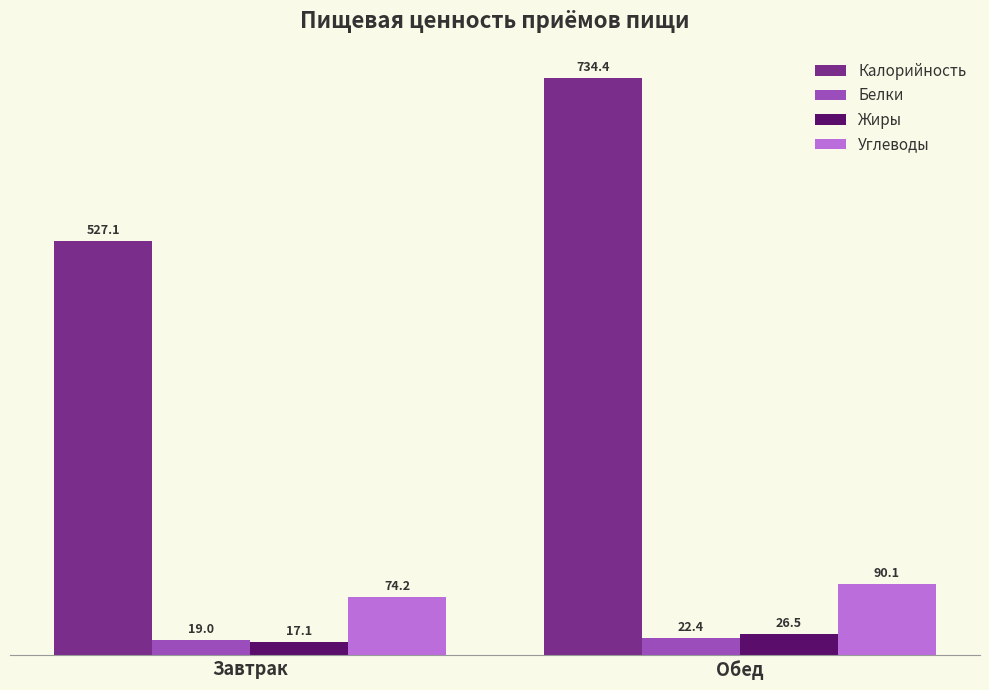

How many categories are shown in the chart?

2